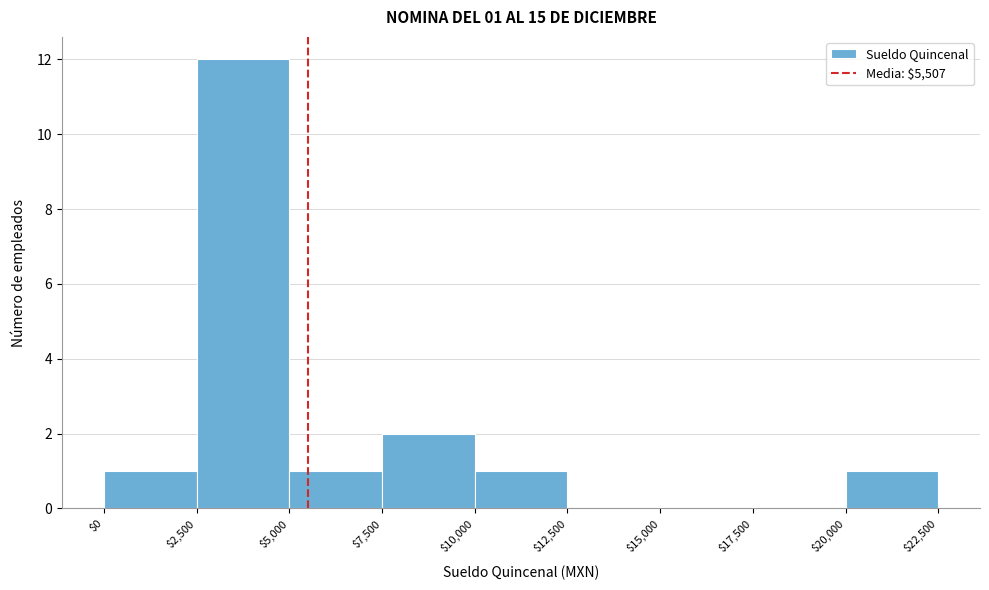

Which range on the x-axis has the tallest bar?

$2,500 to $5,000